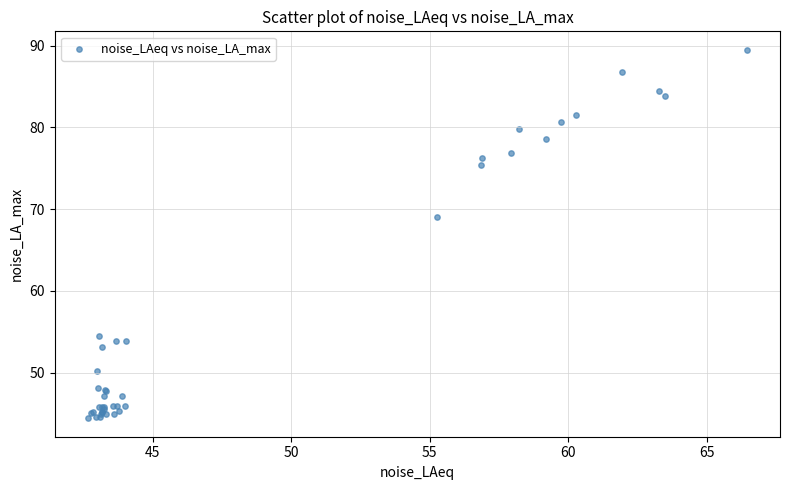

What Y value in the scatter plot is closest to 66?

69.0